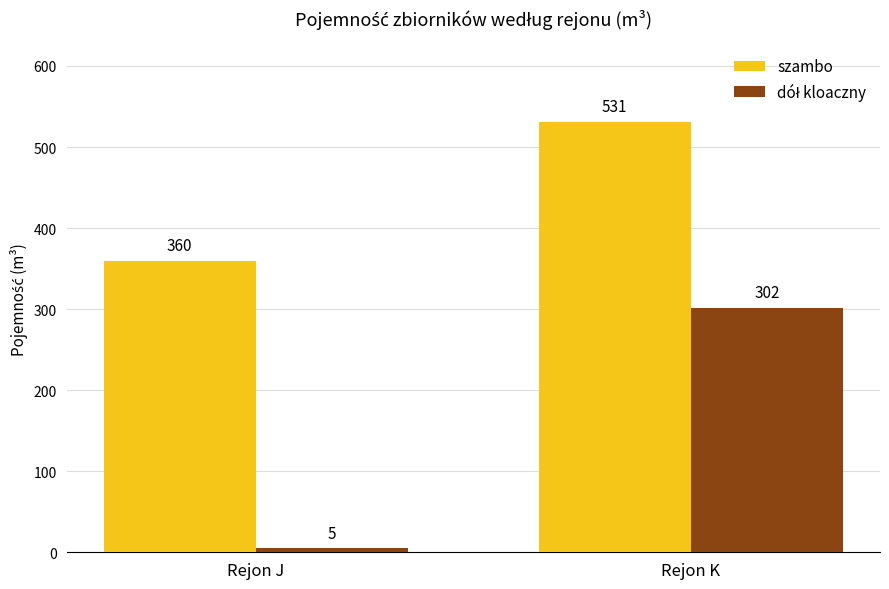

What is the spread (max minus min) of values at Rejon K?

229